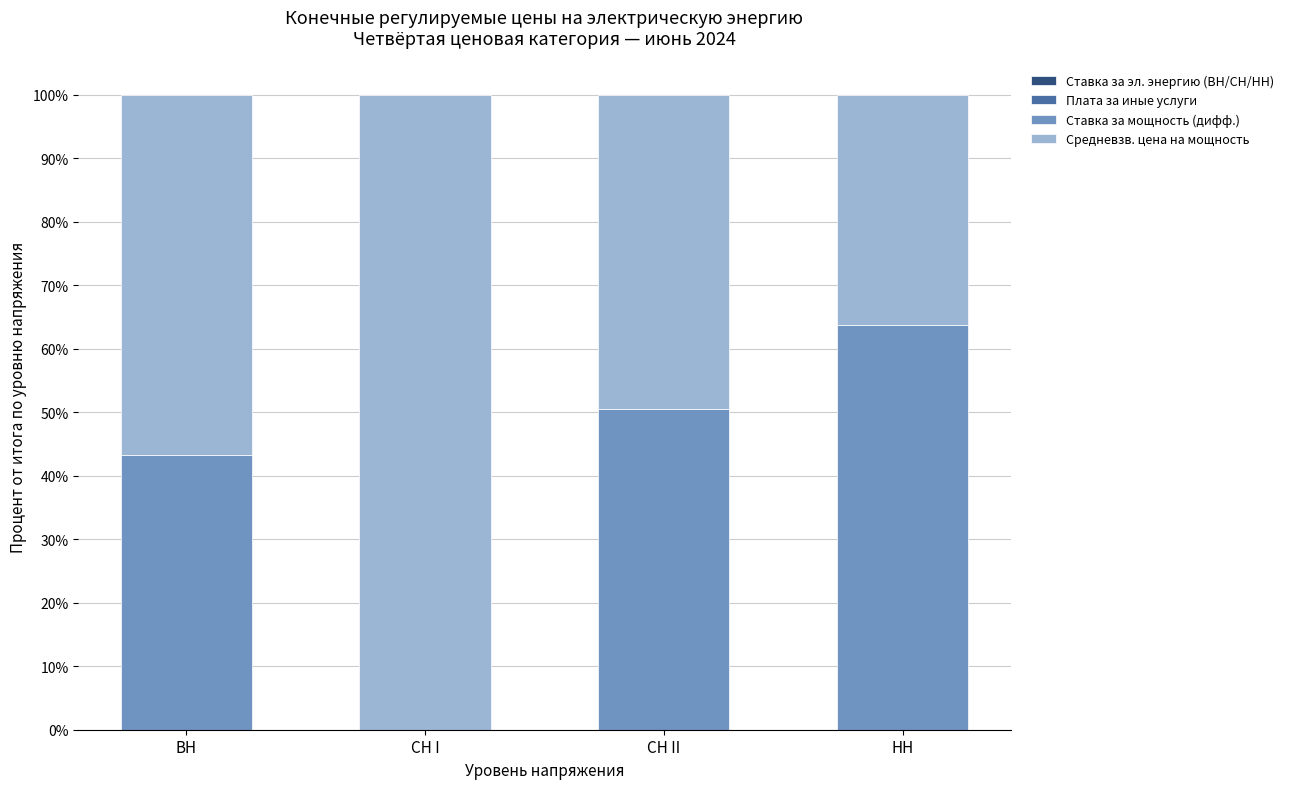

Are the bars horizontal?

No